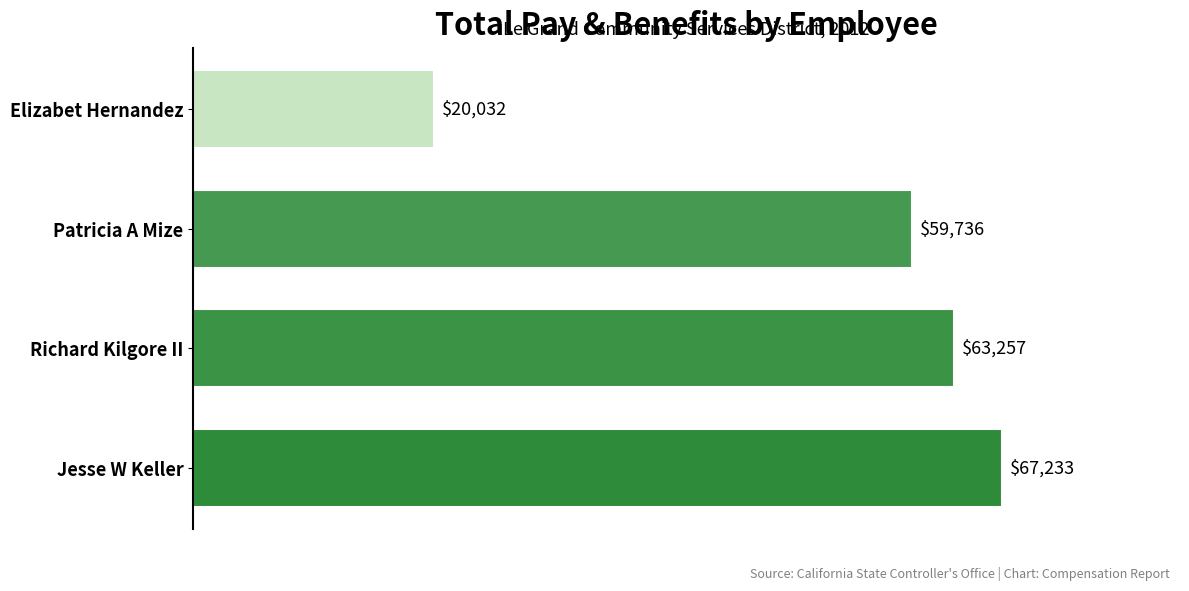

Between Richard Kilgore II and Patricia A Mize, which is larger?

Richard Kilgore II